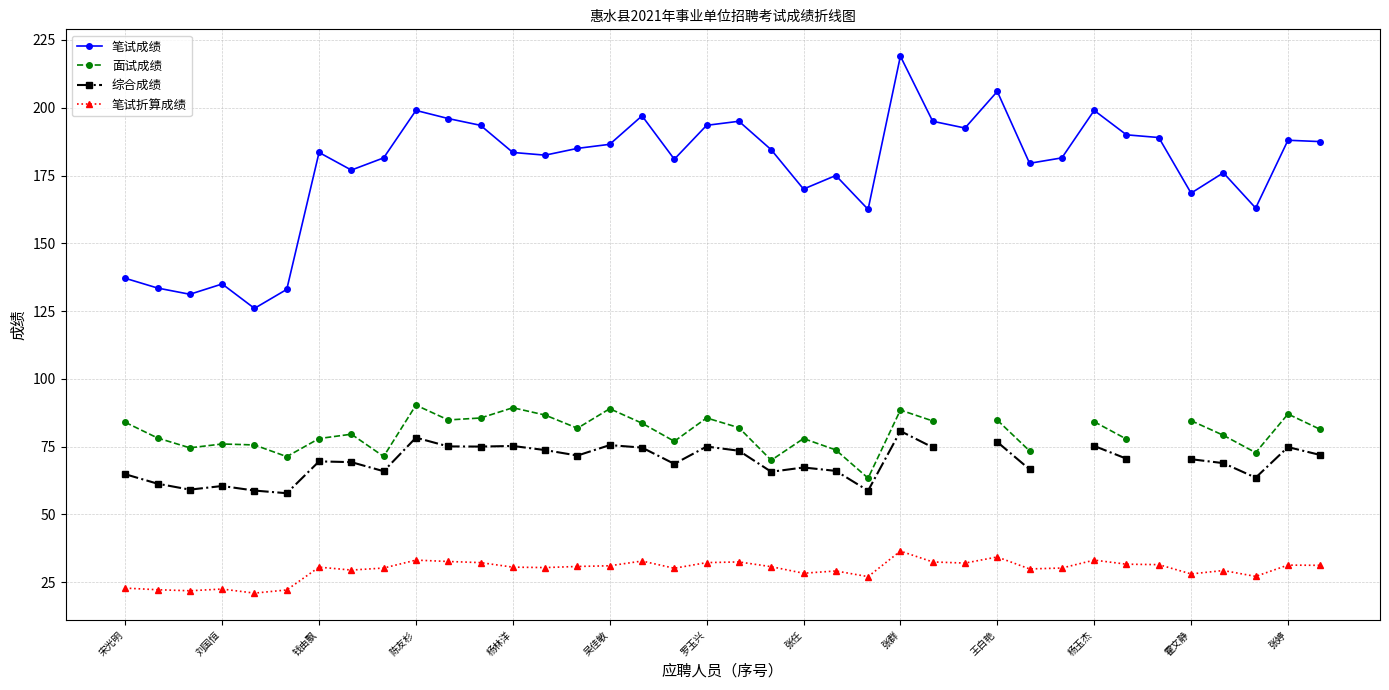

Rank the series by their maximum value, from highest to lowest.

笔试成绩, 面试成绩, 综合成绩, 笔试折算成绩